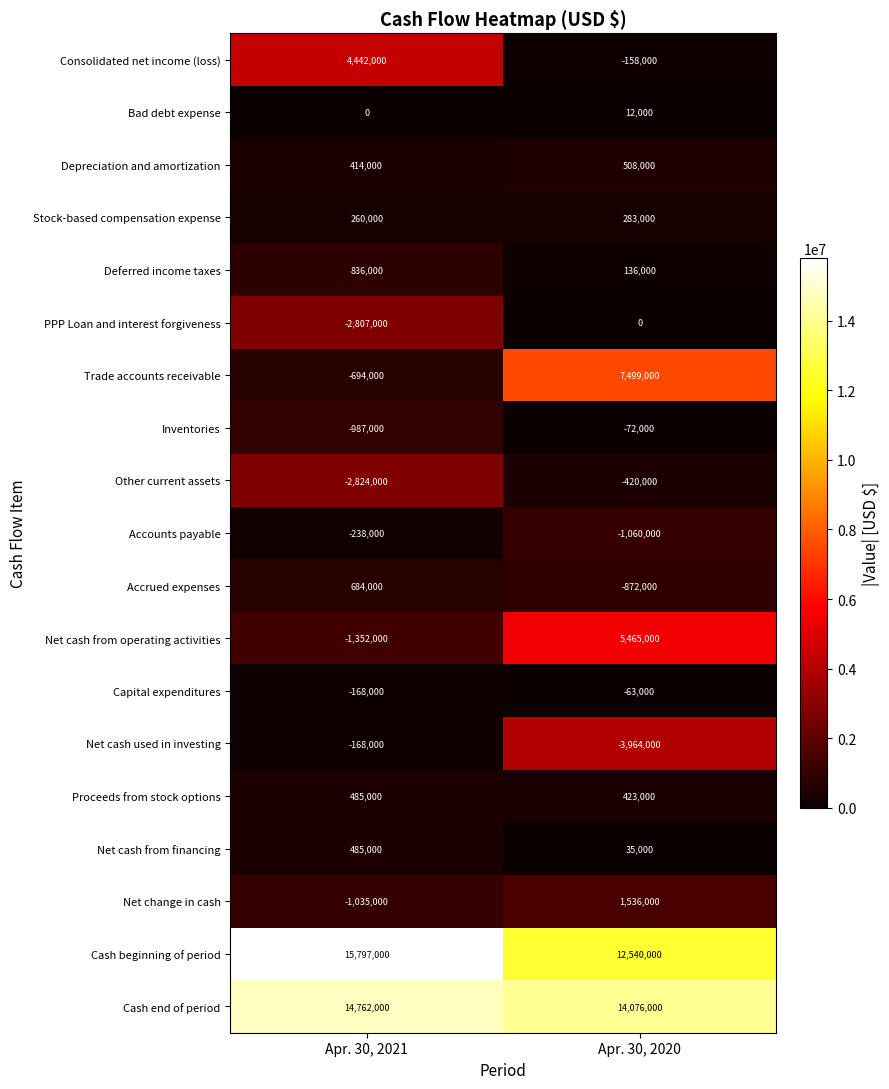

What is the approximate value of Proceeds from stock options at Apr. 30, 2021?

485000